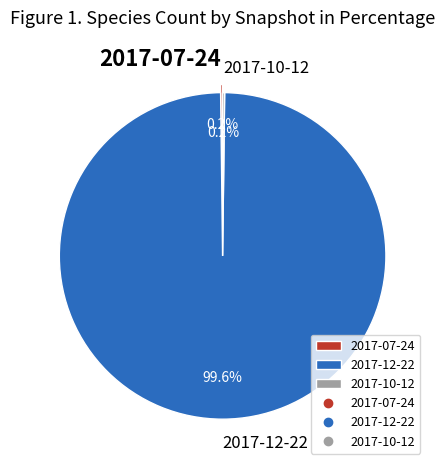

What is the majority slice?

2017-12-22